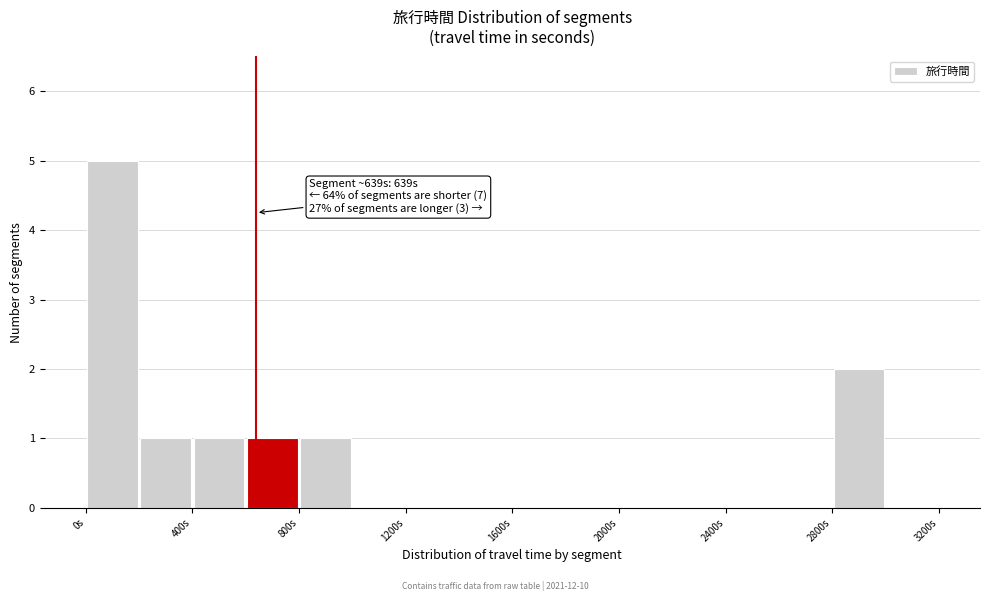

Which range on the x-axis has the tallest bar?

0 to 200